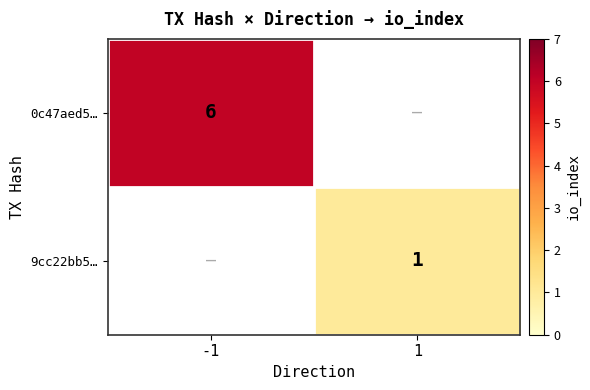

Which label corresponds to the smallest value in the chart?

1